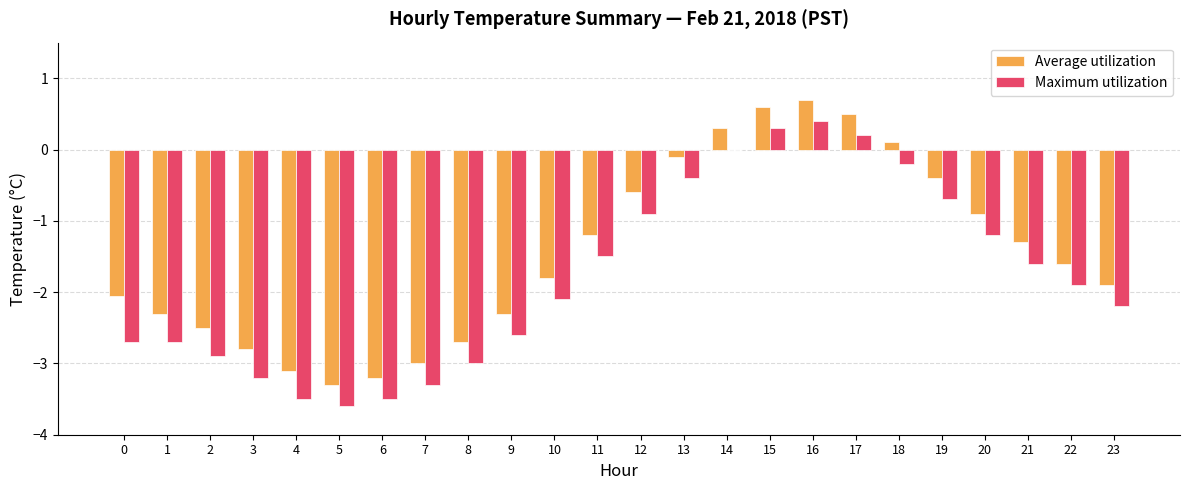

What is the maximum value shown in the chart?

0.7